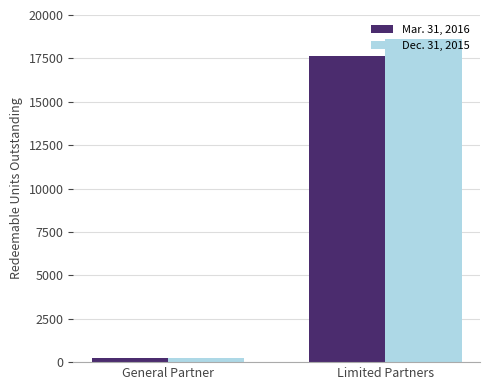

At which category is the sum across all series the highest?

Limited Partners